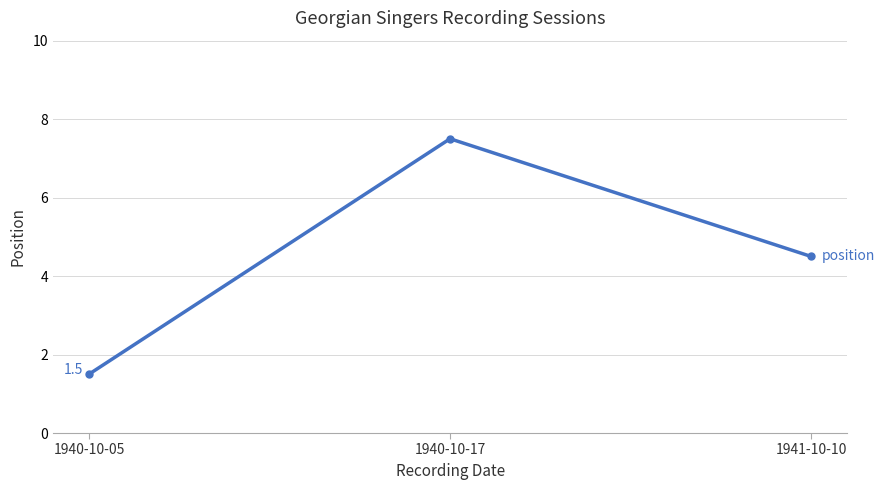

Where is the data nearest to the value 4?

1941-10-10